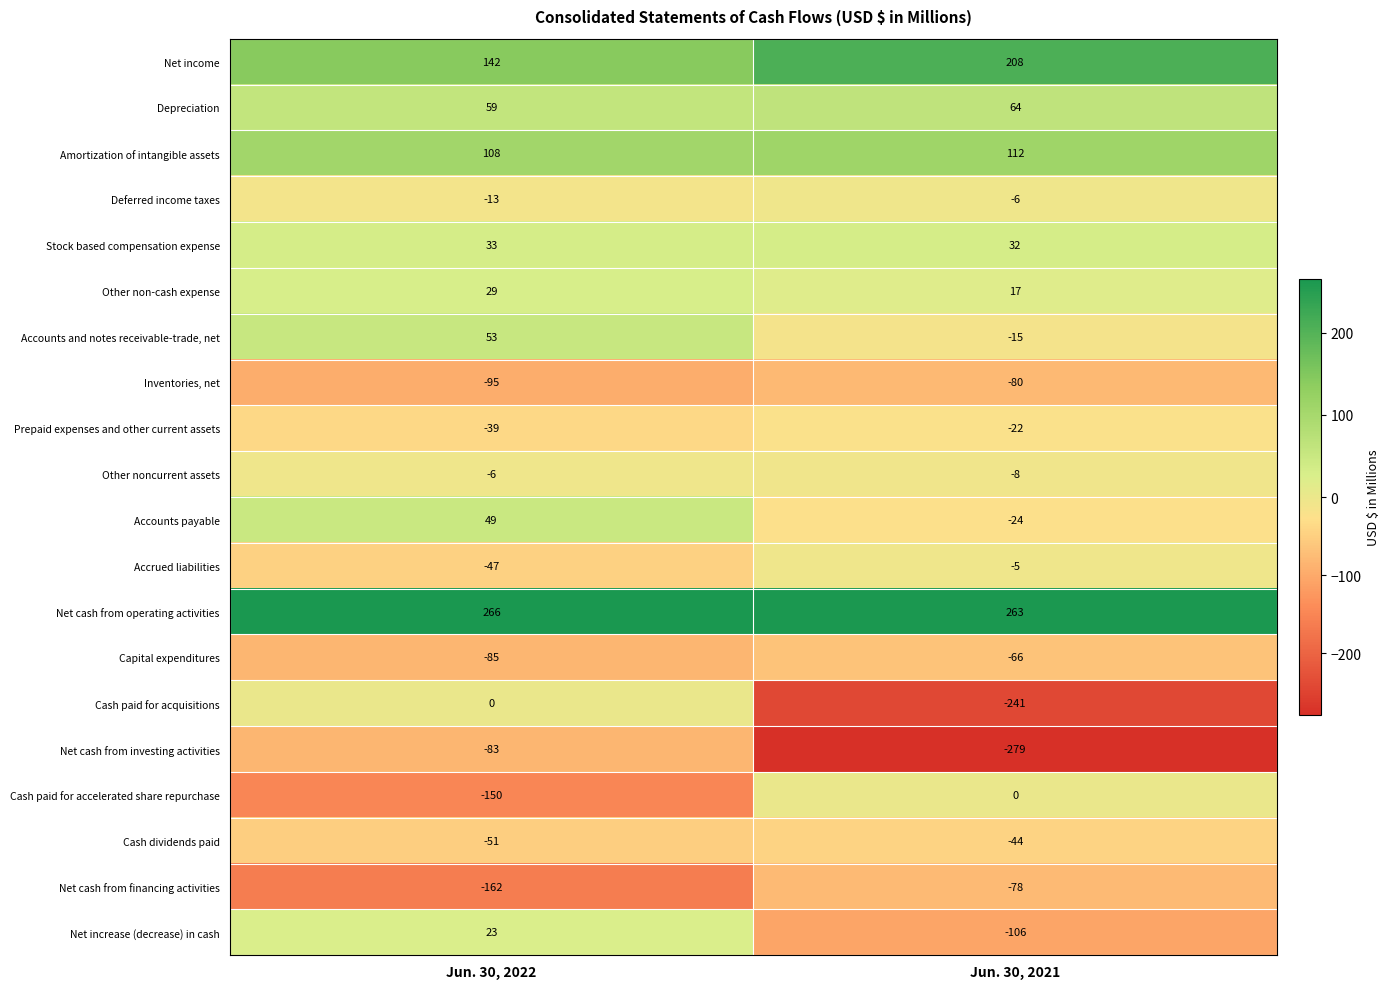

Which label corresponds to the largest value in the chart?

Jun. 30, 2022